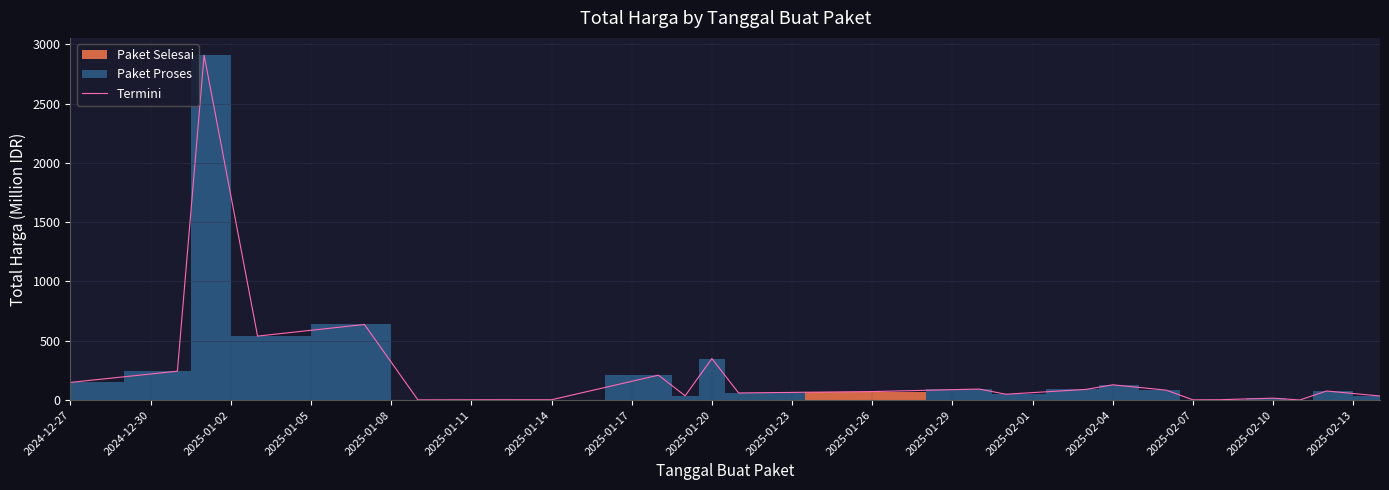

What is the greatest value displayed?

2908.2